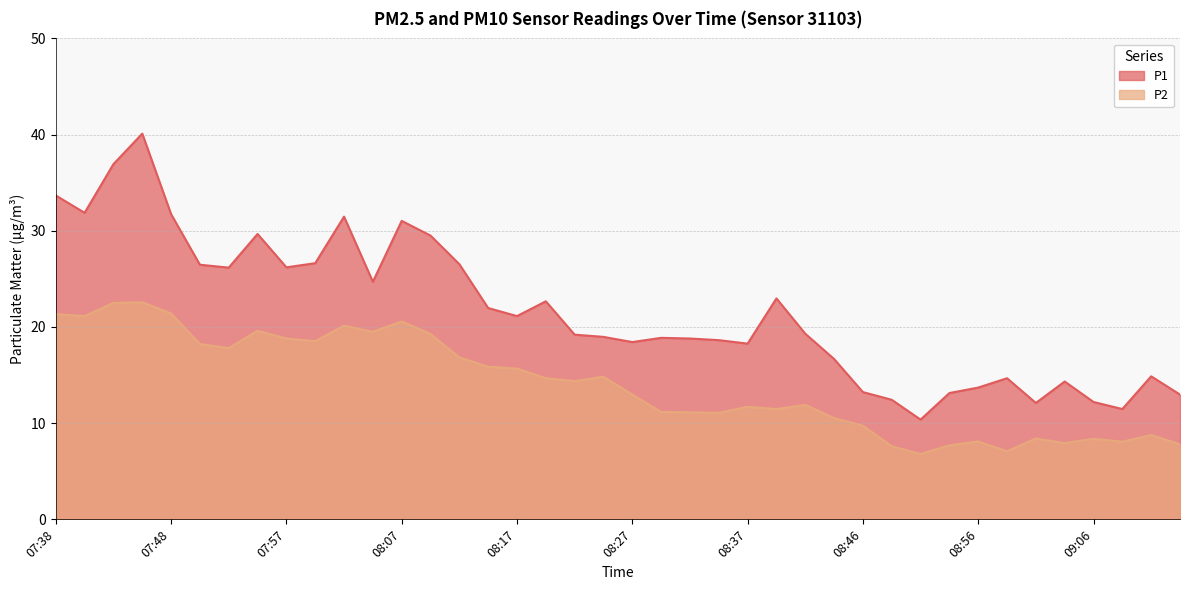

What are all the series names shown in the legend?

P1, P2